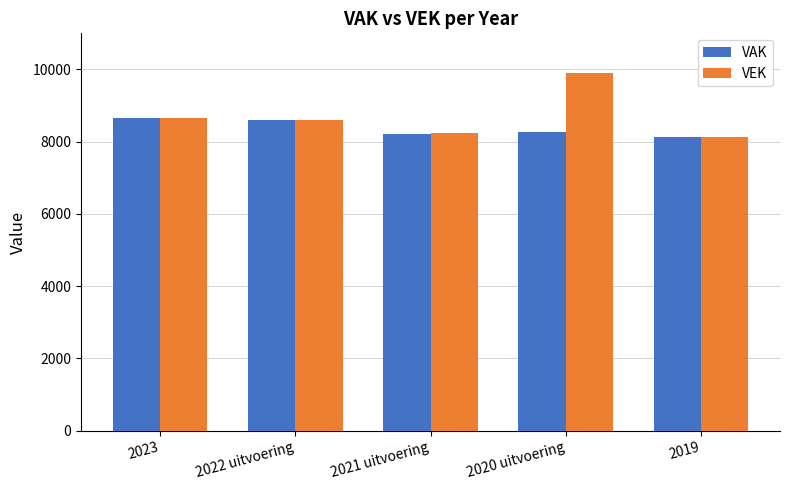

Is it true that VAK equals 8655 at 2023?

True